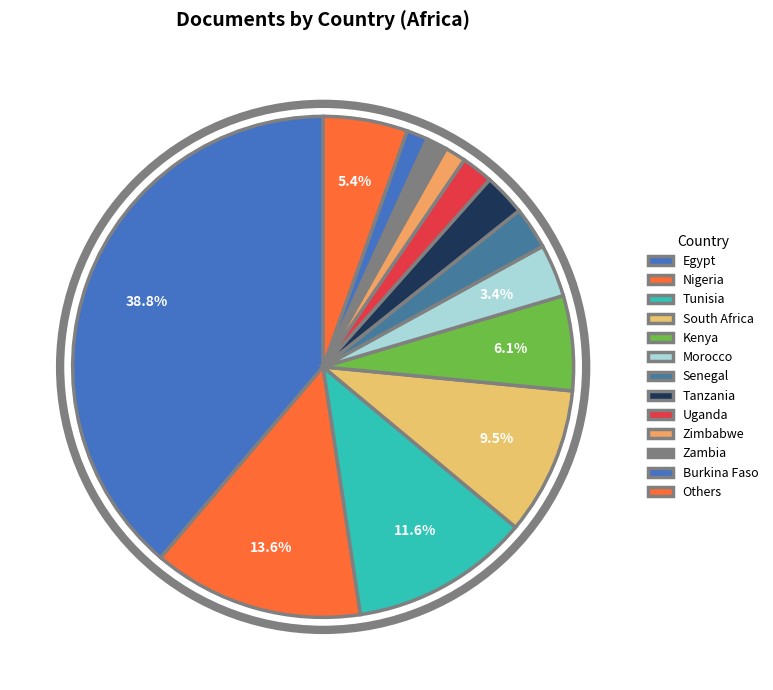

Does any single category account for the majority?

No